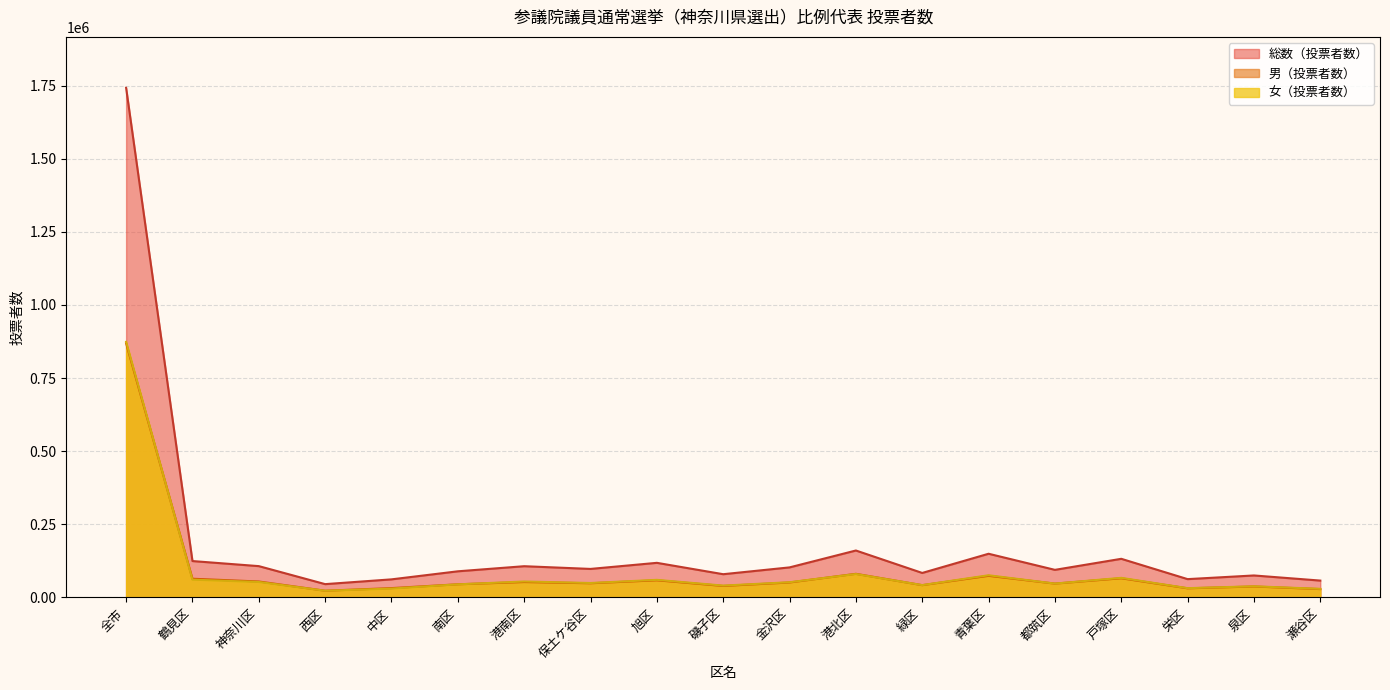

What is the sum of the 女（投票者数） values at 磯子区 and 金沢区?

91849